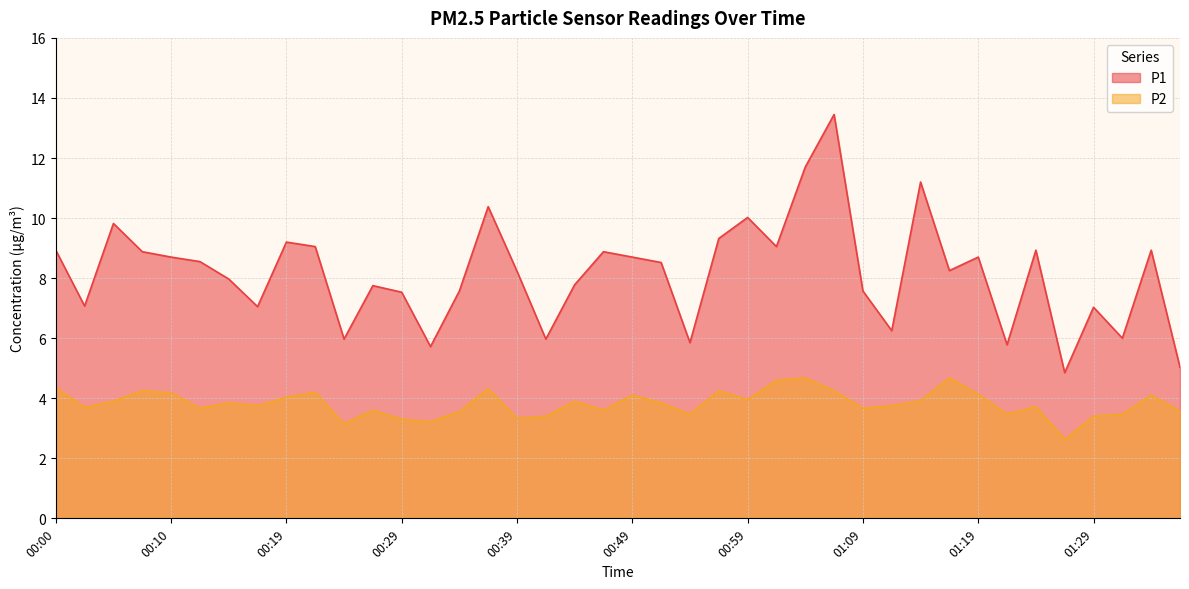

What is the sum of the P2 values at 01:24 and 01:16?

8.4